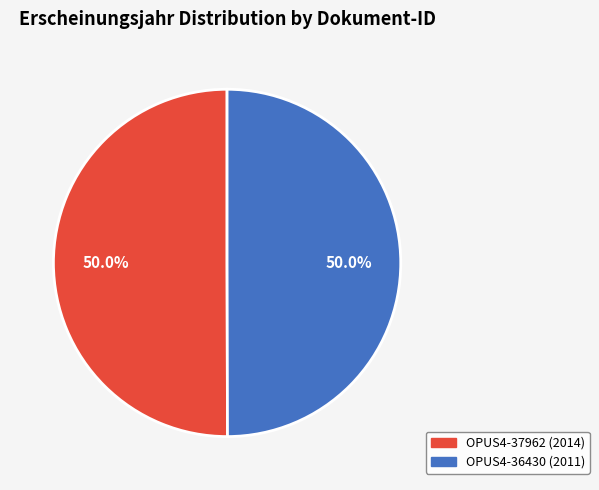

To the nearest percent, what portion does OPUS4-36430 represent?

50%